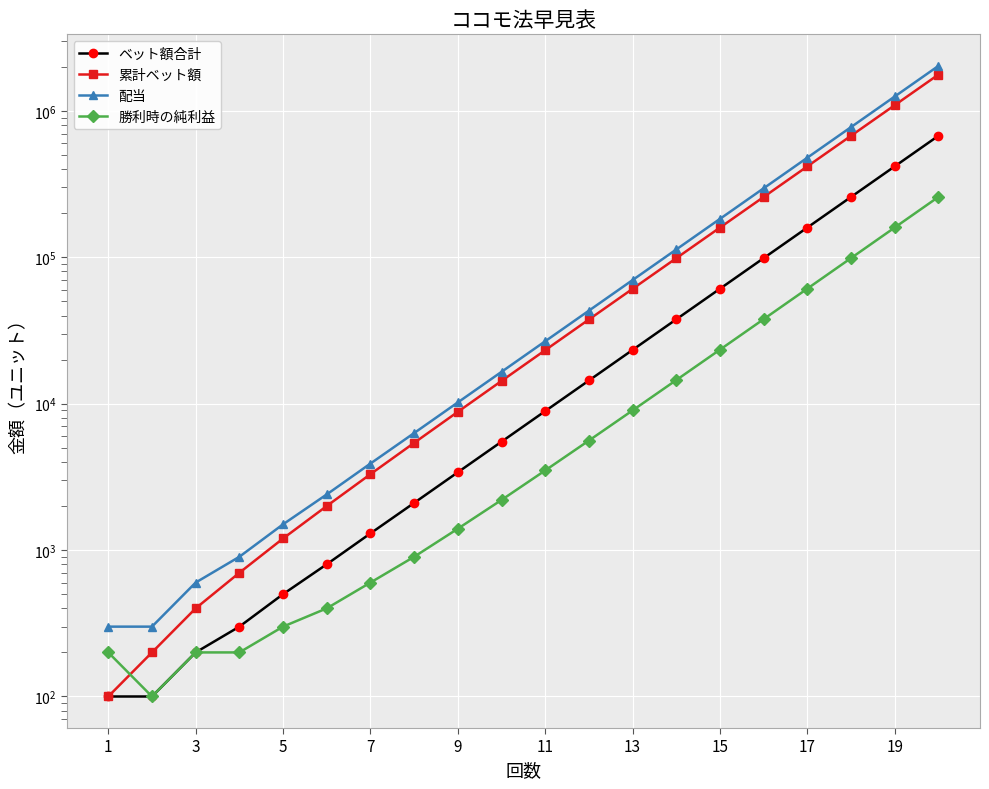

True or false: ベット額合計 and 配当 cross at least once.

False